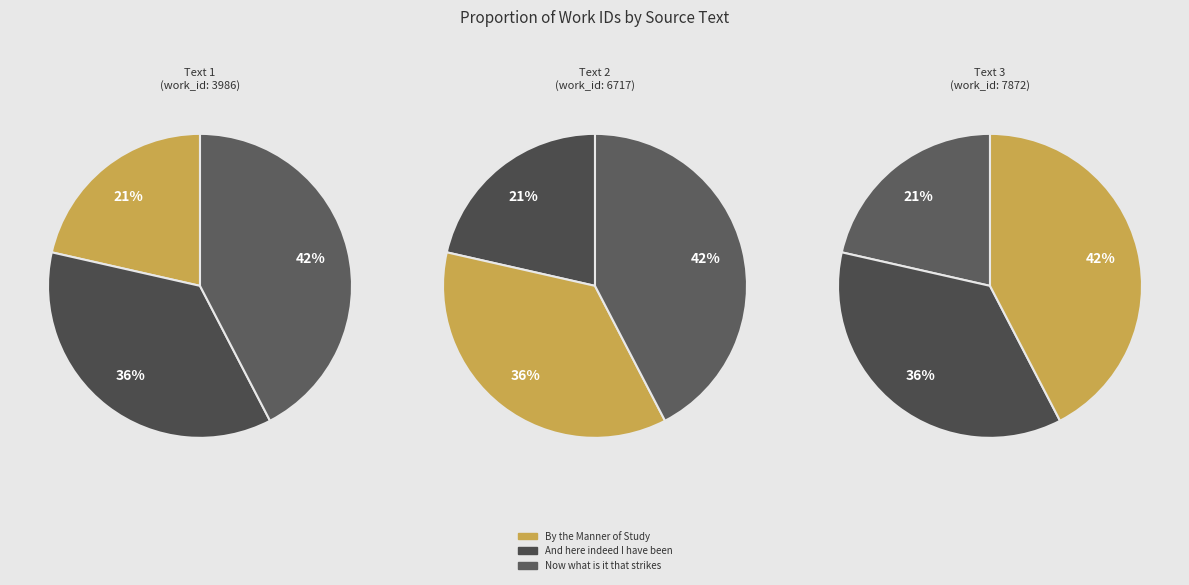

To the nearest percent, what percentage of the pie is Now what is it that strikes?

42%